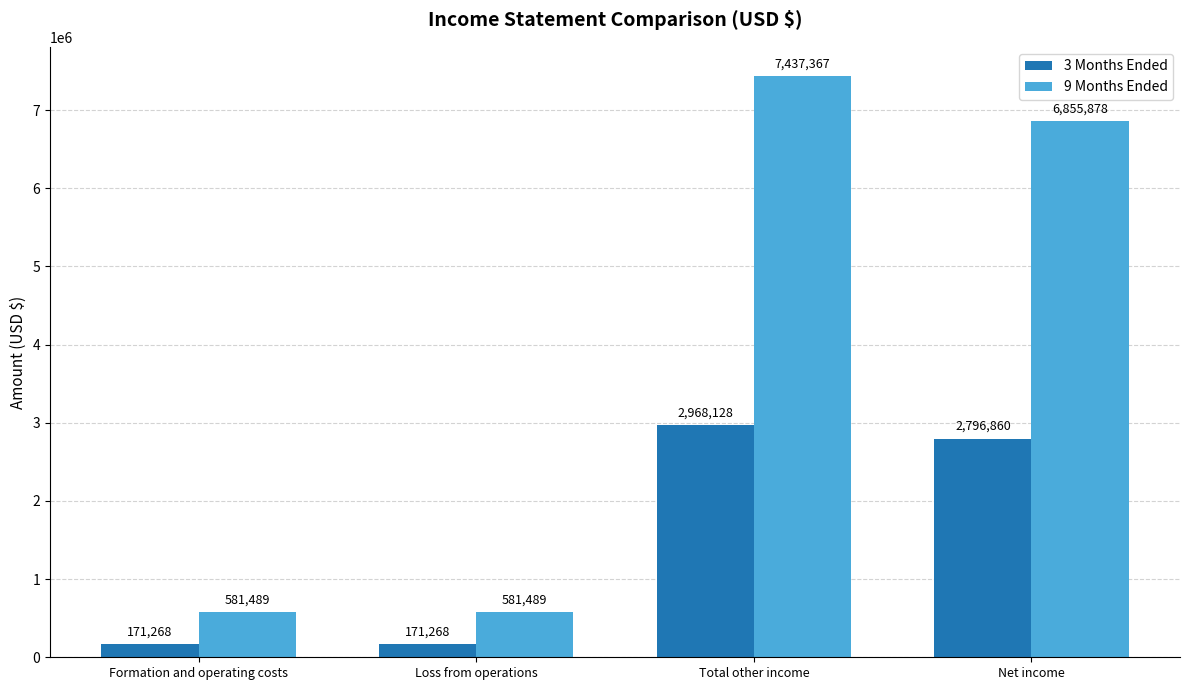

Rank the series by their maximum value, from highest to lowest.

9 Months Ended, 3 Months Ended